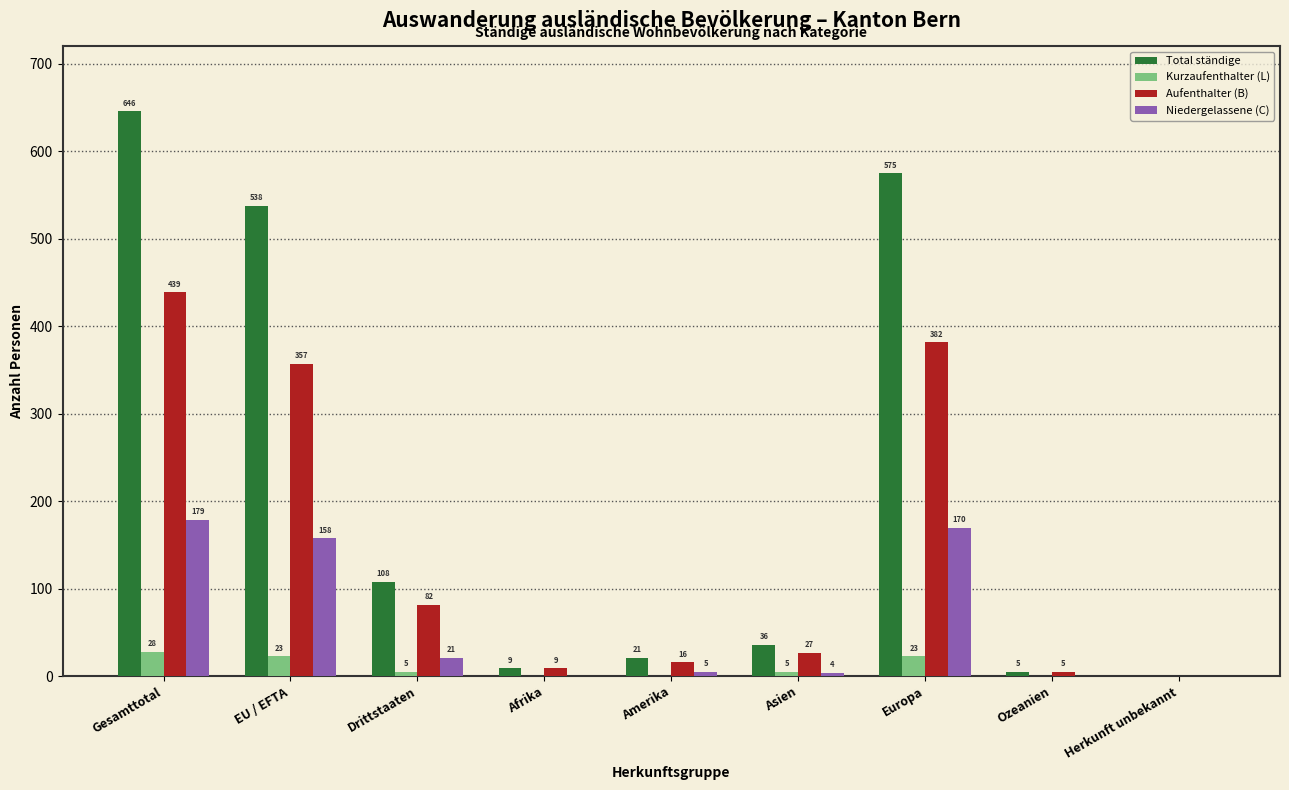

At which label does Niedergelassene (C) first exceed 5?

Gesamttotal